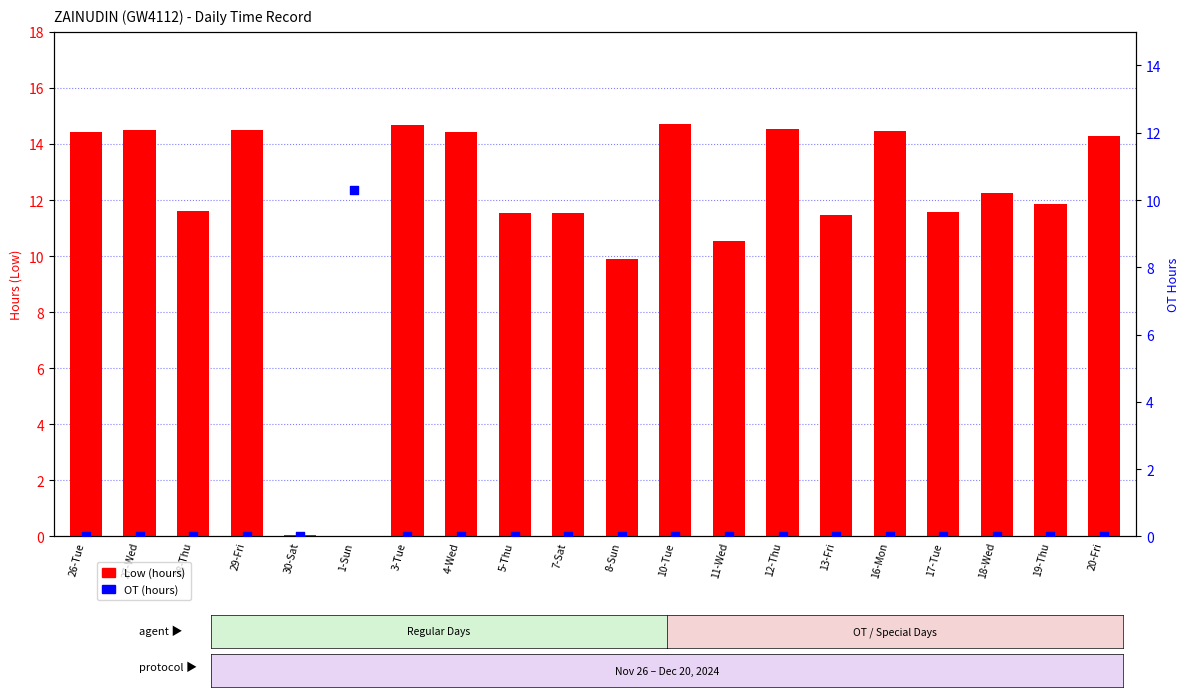

Which series has the largest total across all categories?

Low (hours)